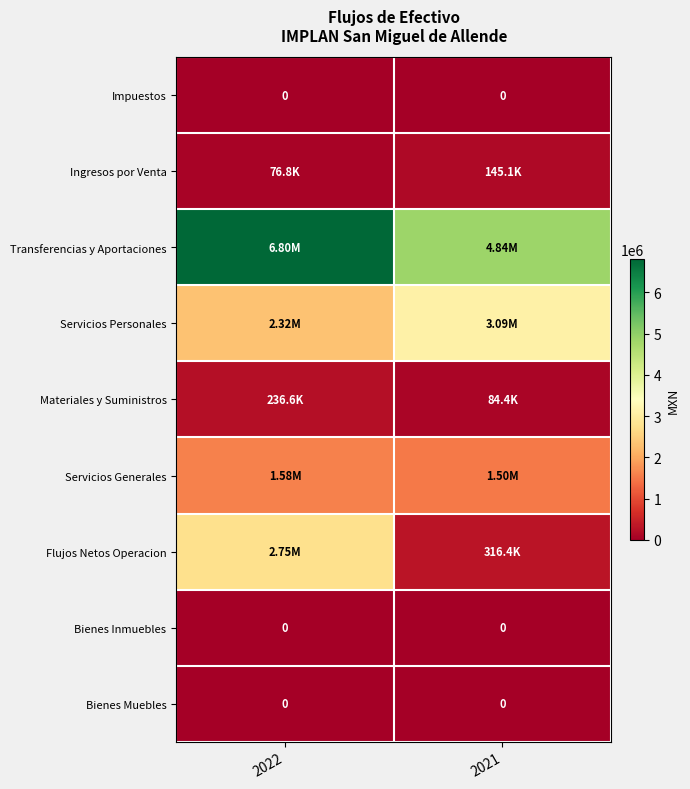

Which label corresponds to the smallest value in the chart?

2022